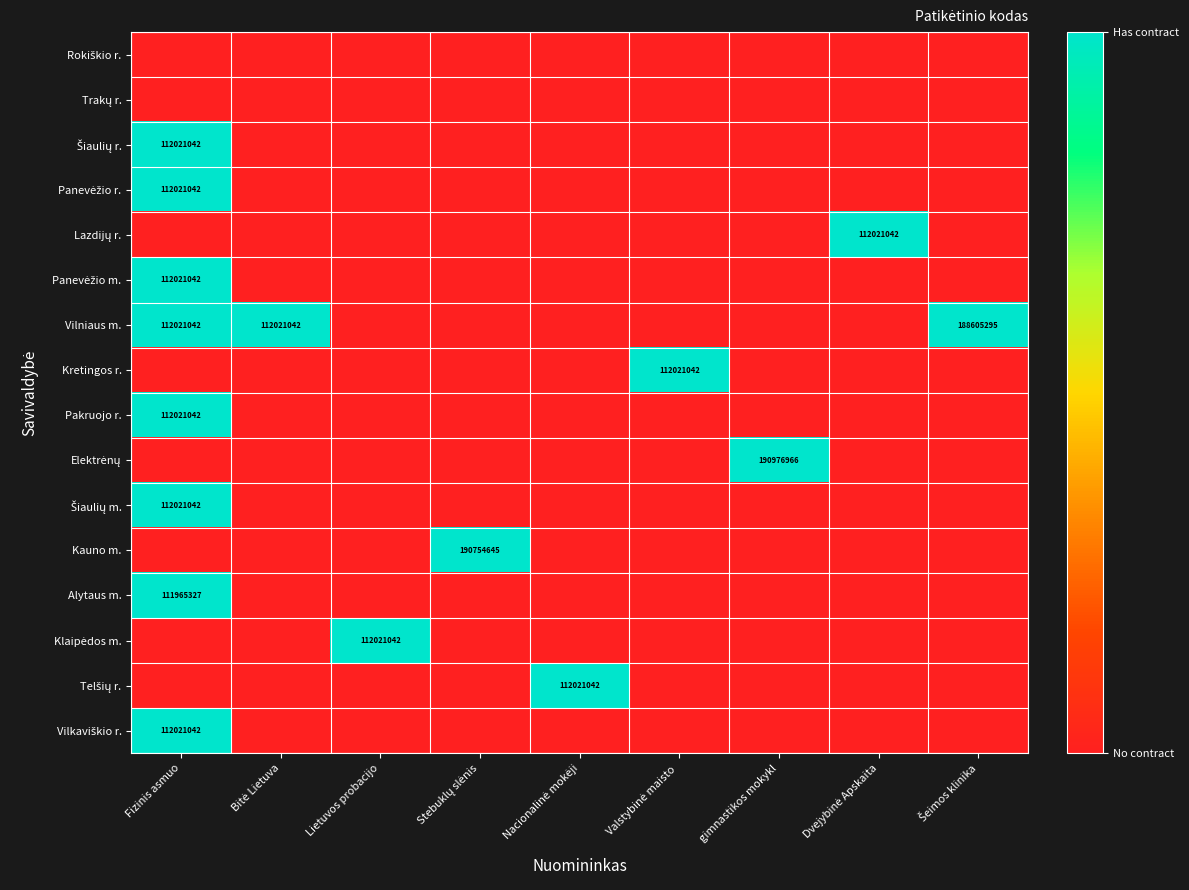

How many categories are shown in the chart?

9